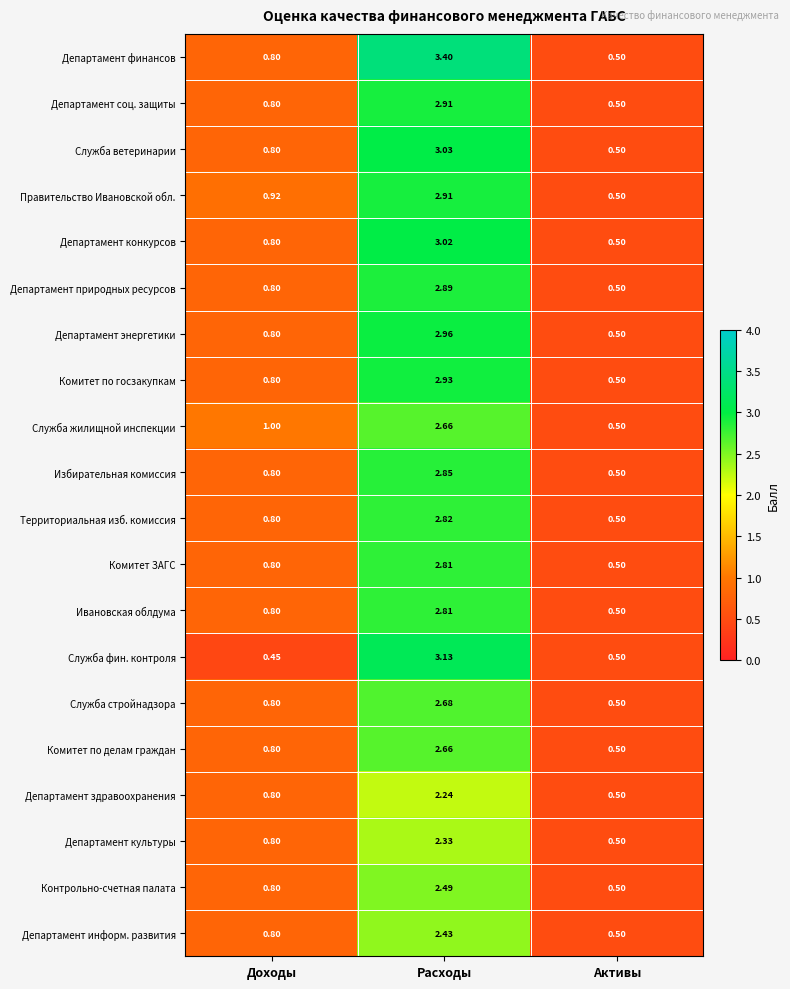

Rank the categories by Департамент культуры value from highest to lowest.

Расходы, Доходы, Активы